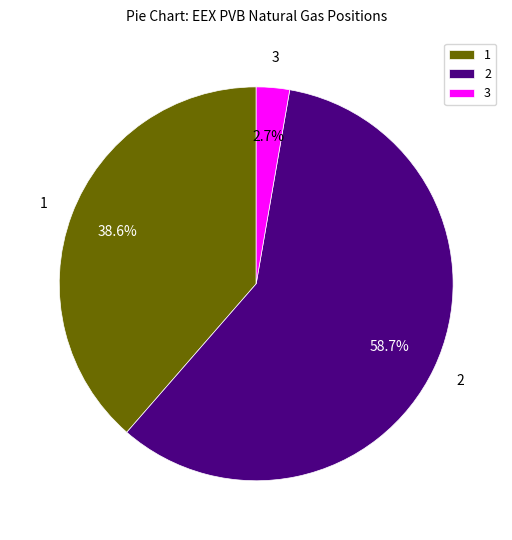

How many slices are in this pie chart?

3